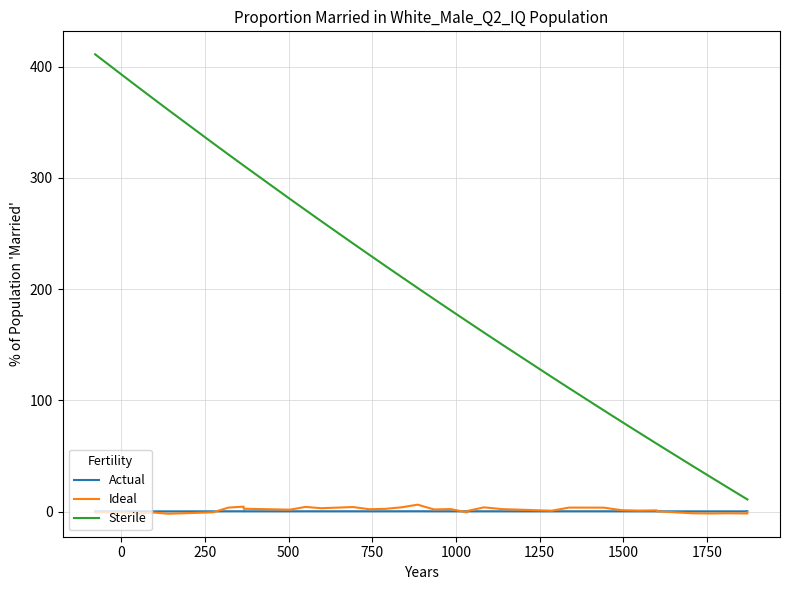

True or false: Actual and Sterile cross at least once.

False